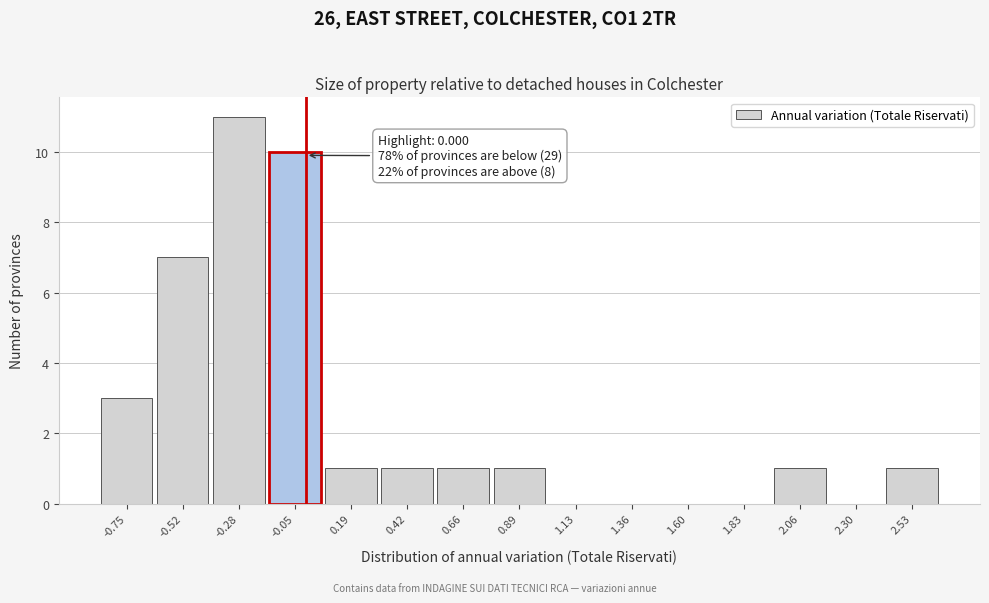

Over which range of the x-axis is the bar tallest?

-0.40 to -0.15